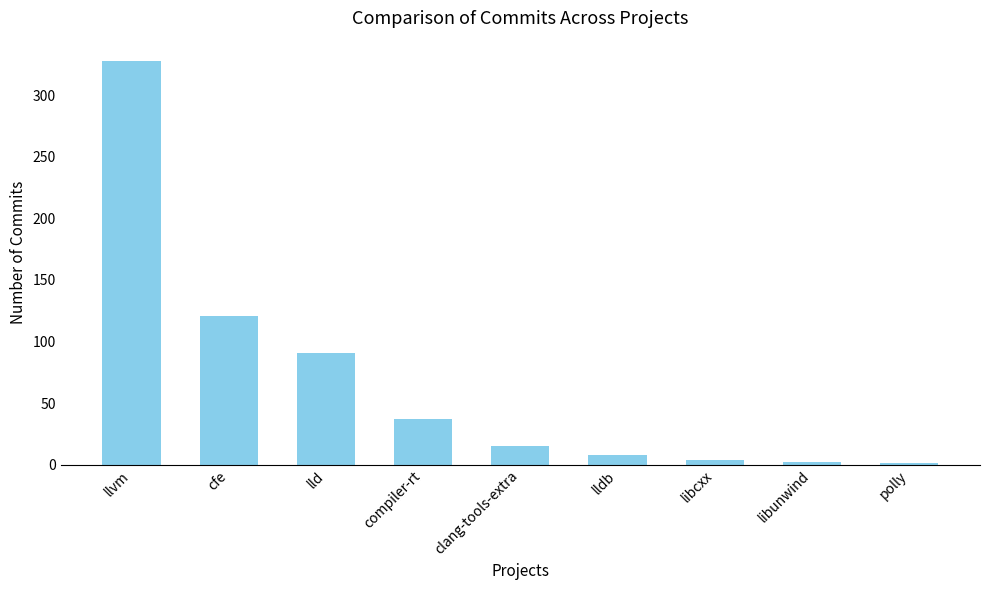

Are the bars horizontal?

No